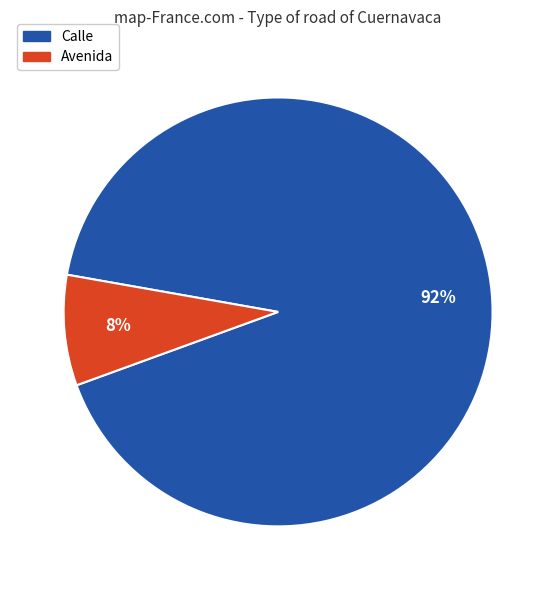

To the nearest percent, what is the combined percentage of Avenida and Calle?

100%